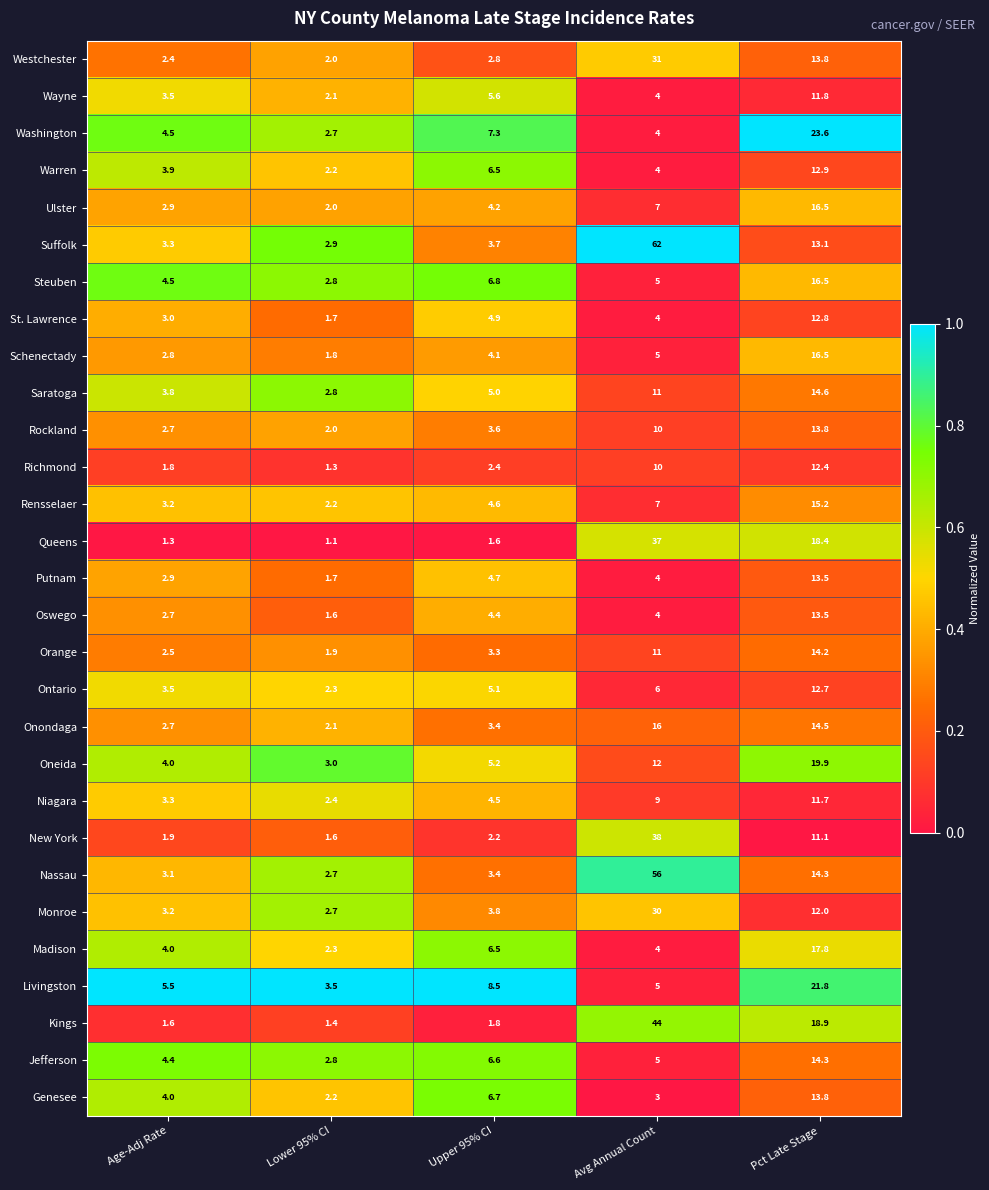

The Monroe series shows 6.3 at Upper 95% CI. True or false?

False